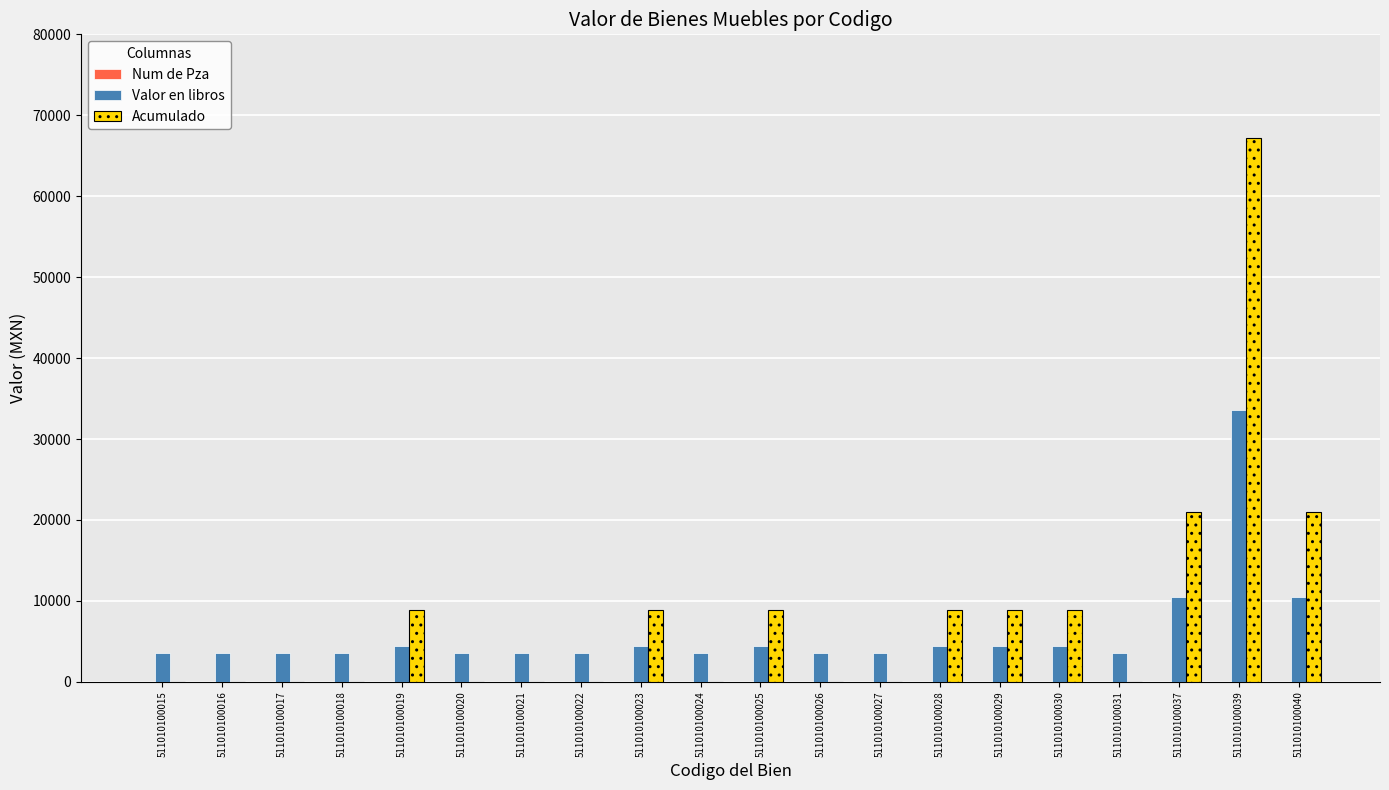

Is the value of Acumulado at 511010100027 greater than the value of Valor en libros at 511010100031?

No